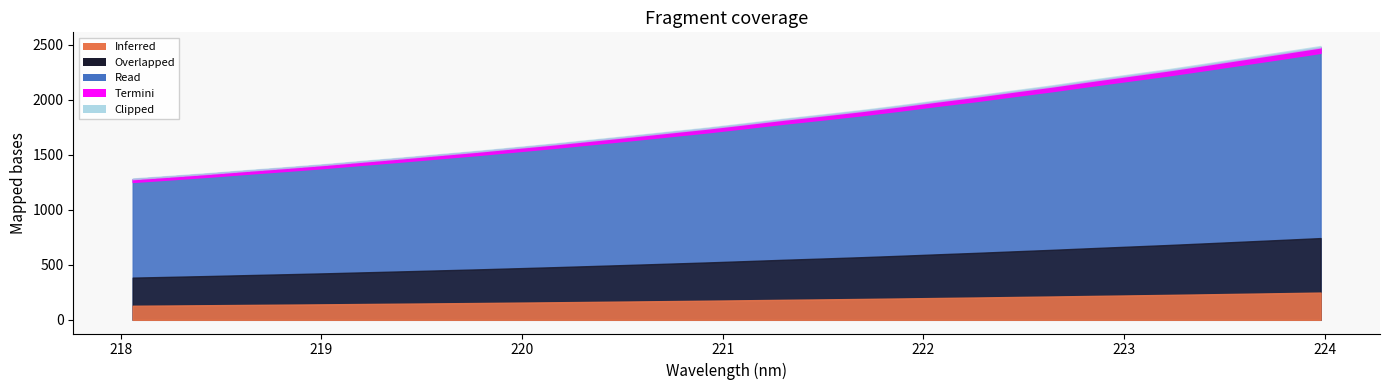

Is it true that the value at 29 is 2371.8?

True